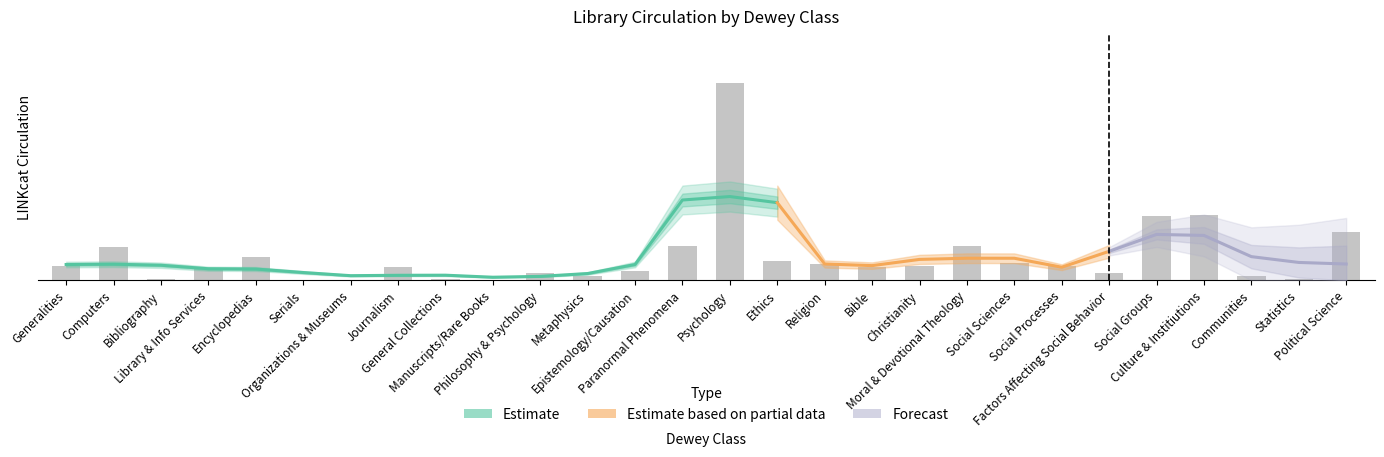

Reading left to right, what are all the values shown in this chart?

378	902	26	293	617	4	9	361	35	17	196	104	248	930	5338	529	433	360	397	937	456	395	210	1745	1768	128	23	1297